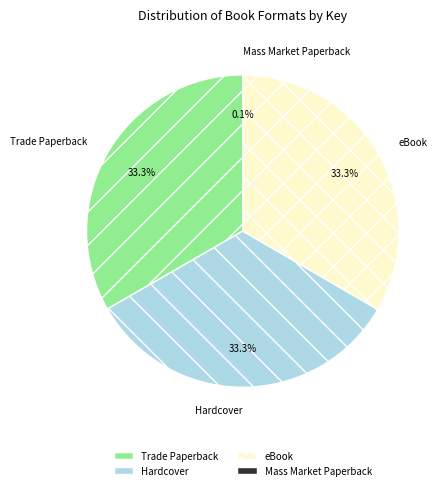

What is the total percentage of eBook and Hardcover?

66.6%